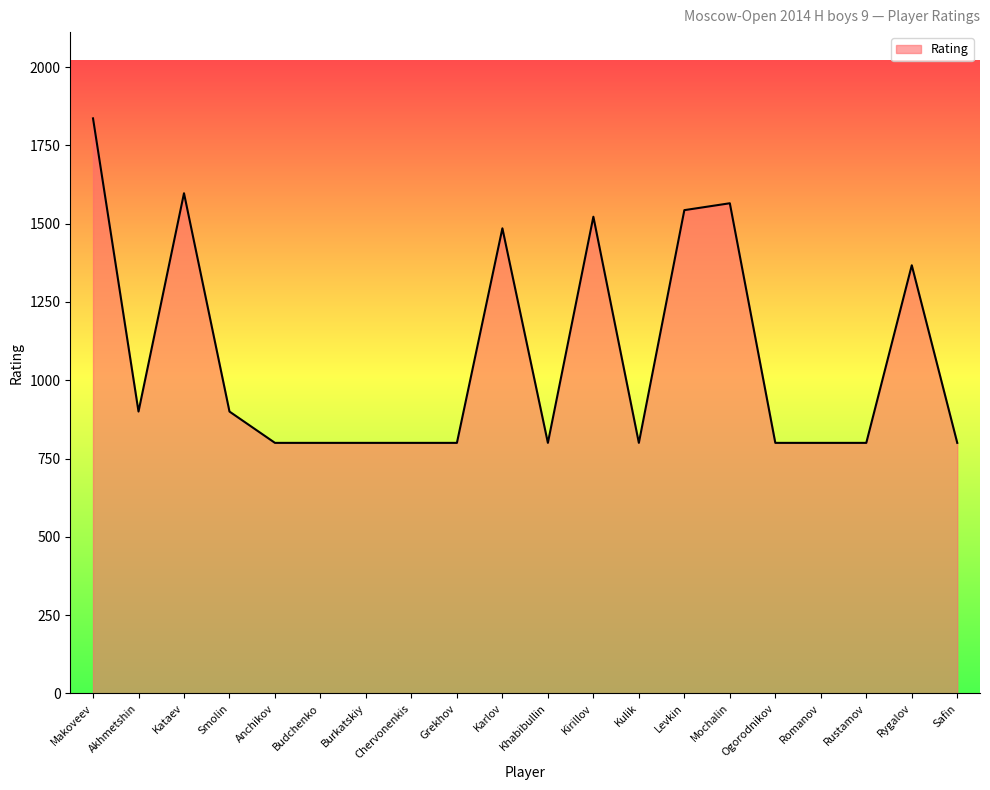

What is the difference between the values at Akhmetshin and Burkatskiy?

100